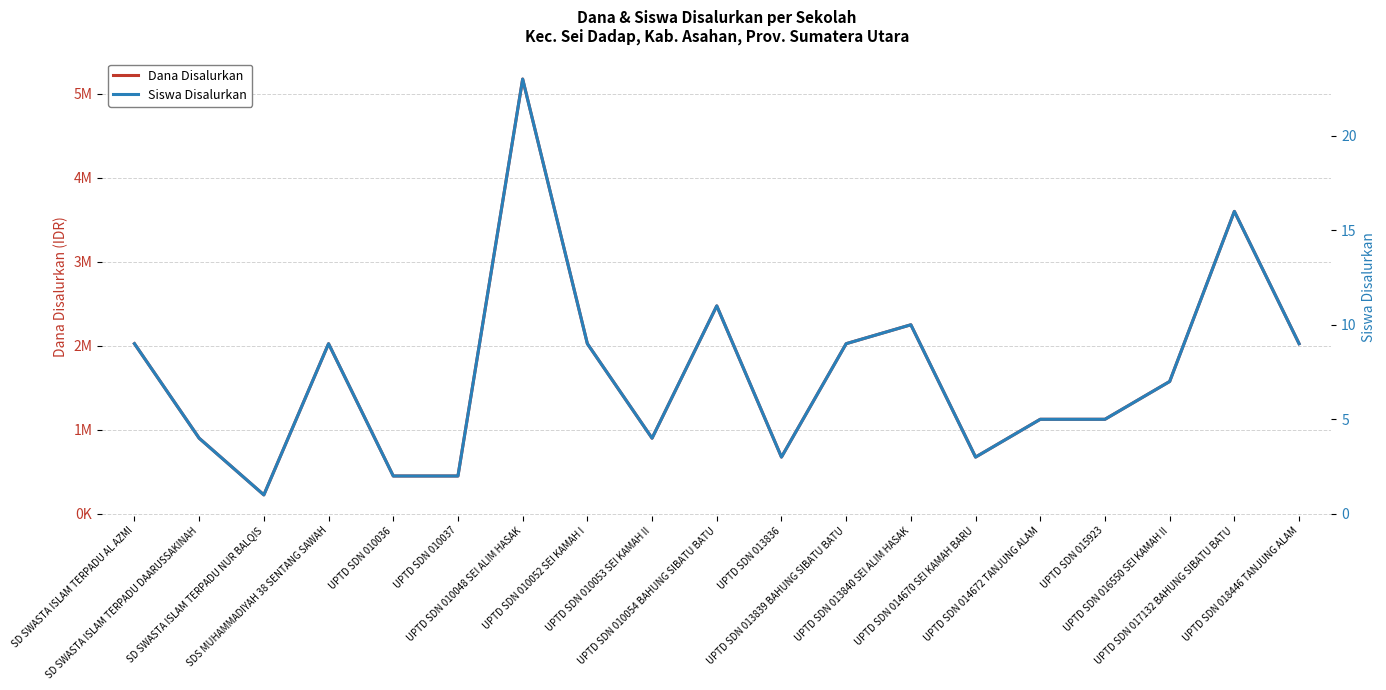

True or false: Dana Disalurkan has more than 0 points higher than both neighbors.

True